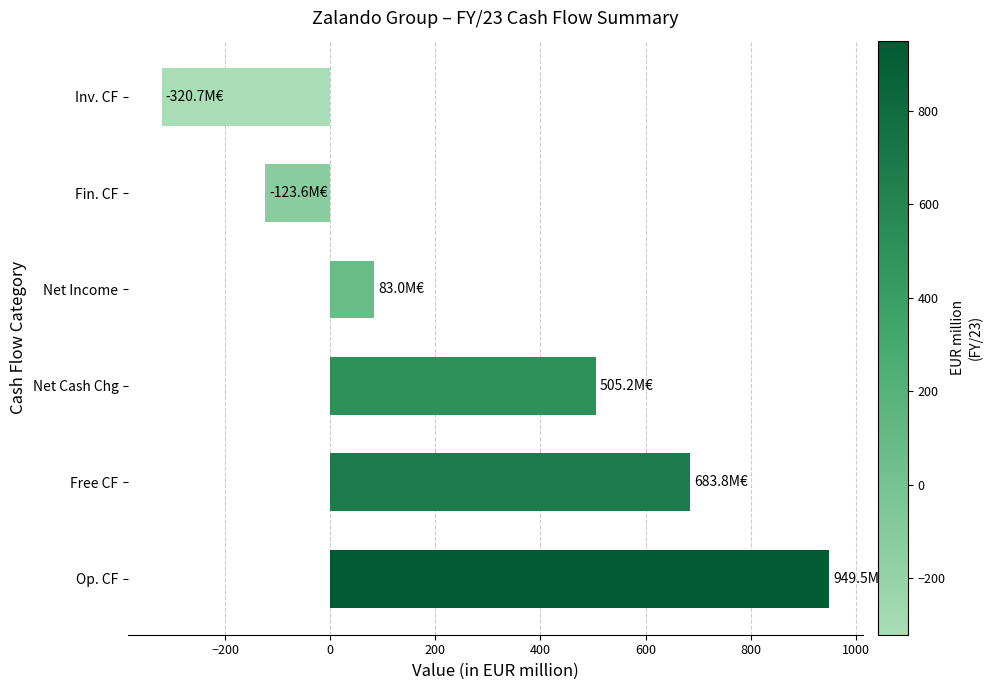

How many negative values are there?

2